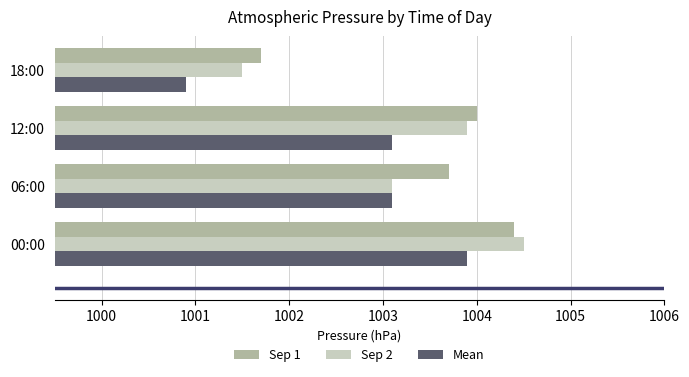

What is the difference between the maximum and minimum values in the Mean series?

3.0